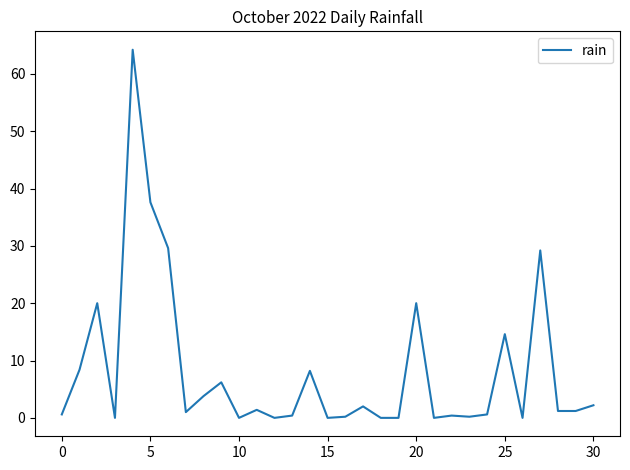

What is the difference between the maximum and minimum values?

64.2